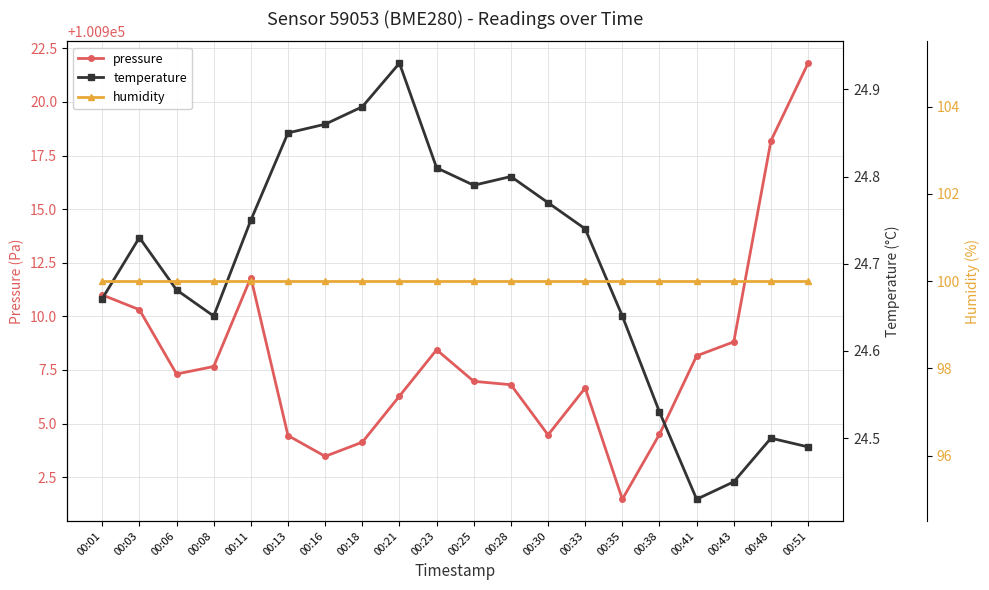

How many interior local peaks does the pressure series have?

3